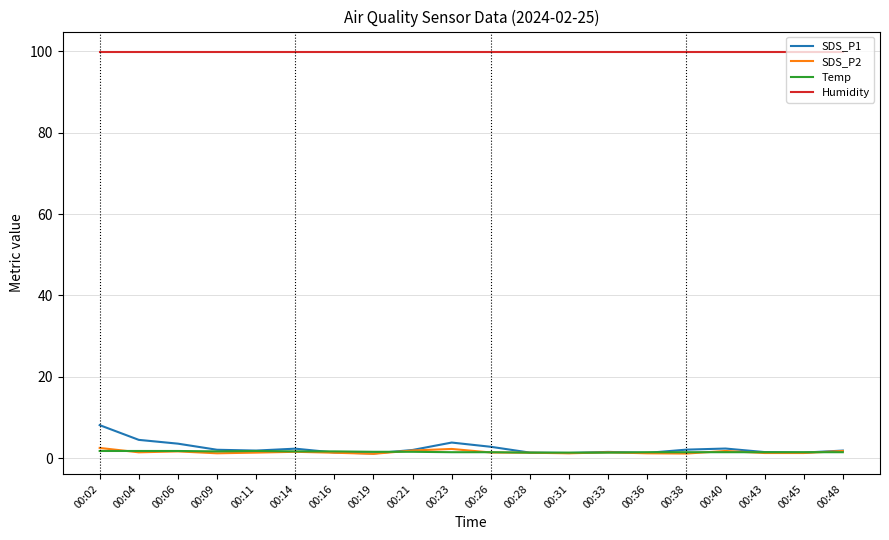

What is the average value of the Humidity series?

99.9